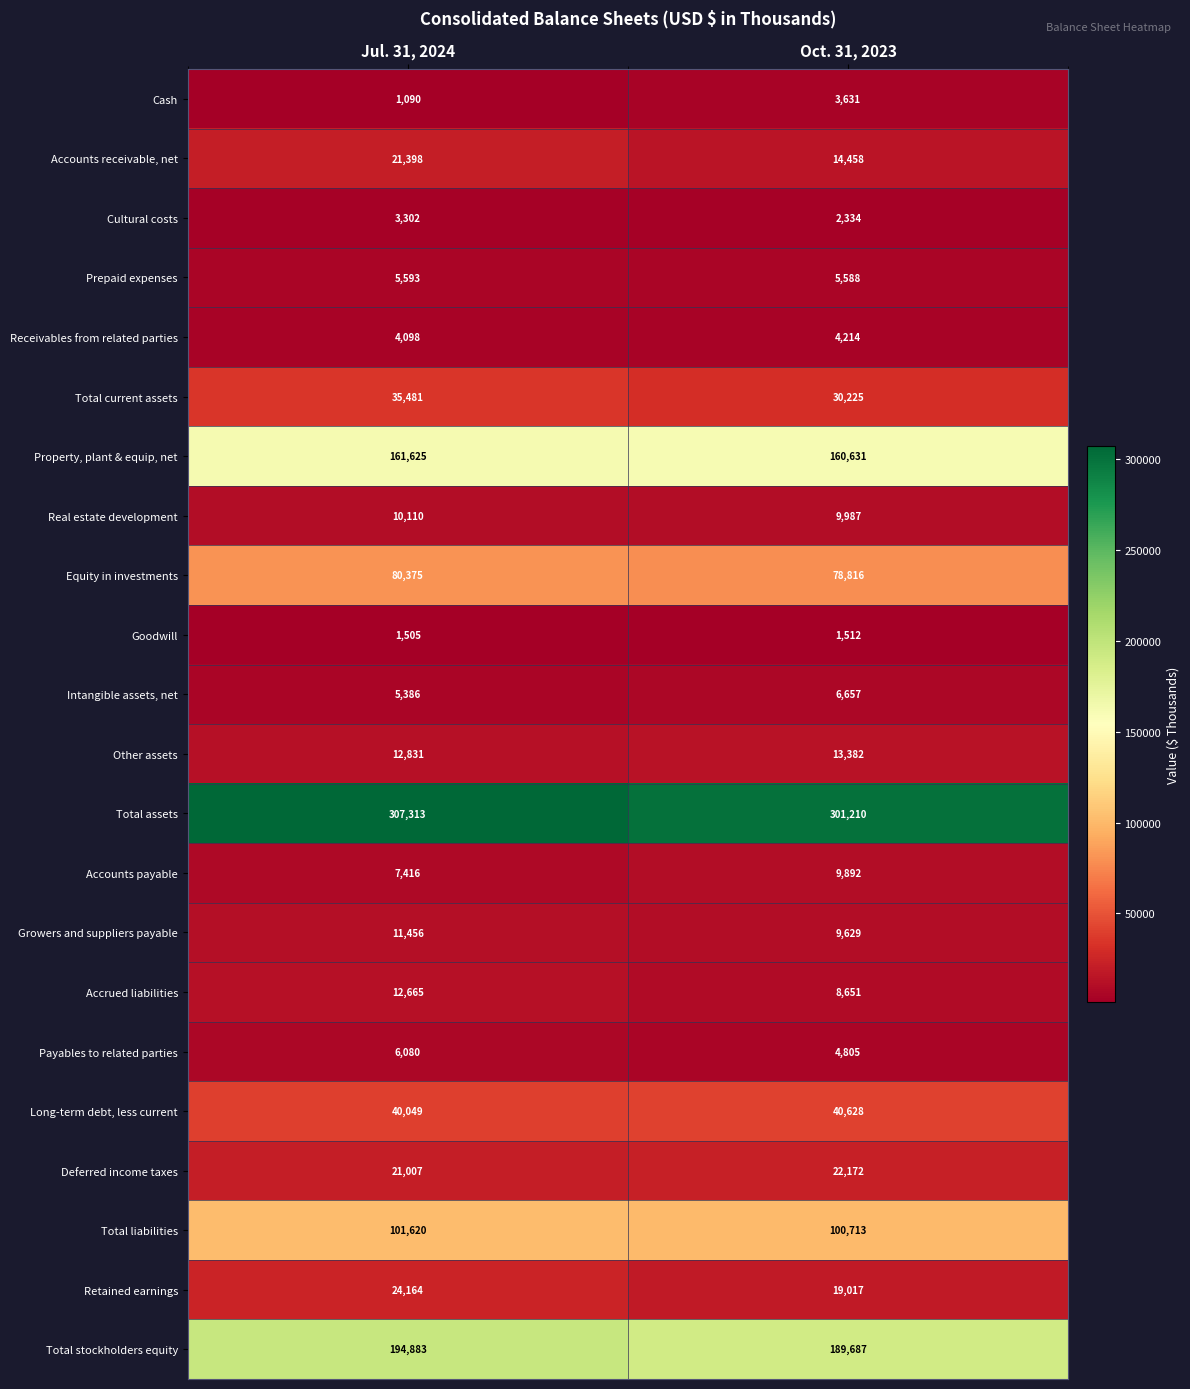

Which series changed the most between Jul. 31, 2024 and Oct. 31, 2023?

Accounts receivable, net